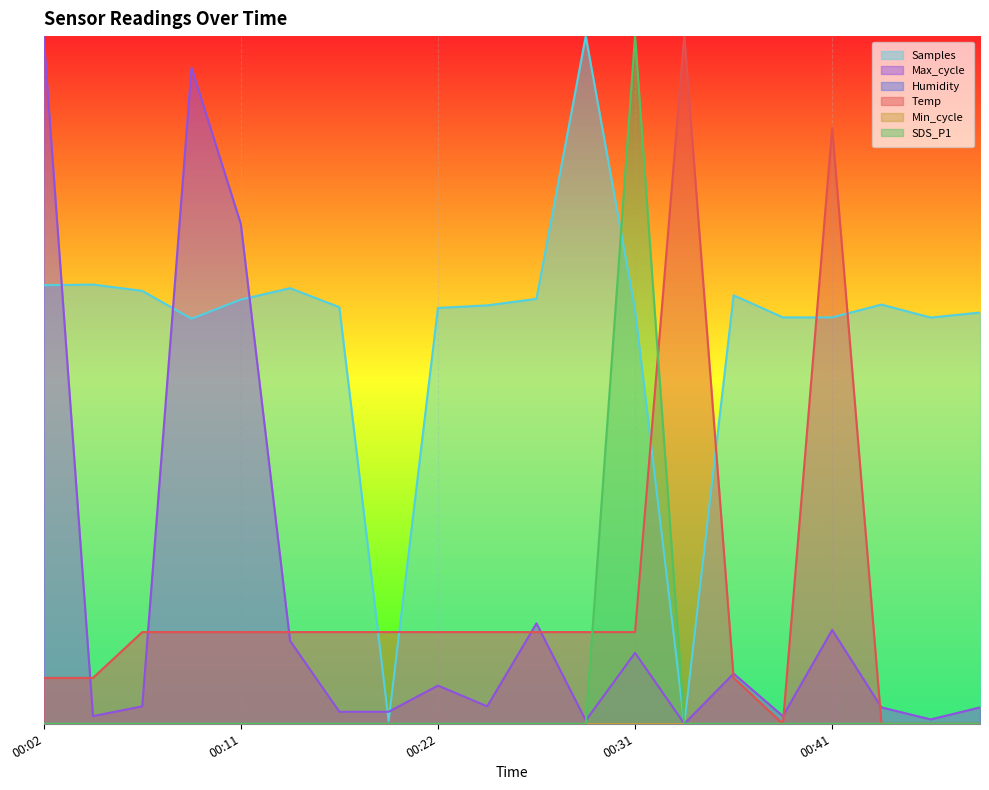

Where do Max_cycle and Temp first cross each other?

00:02 and 00:04